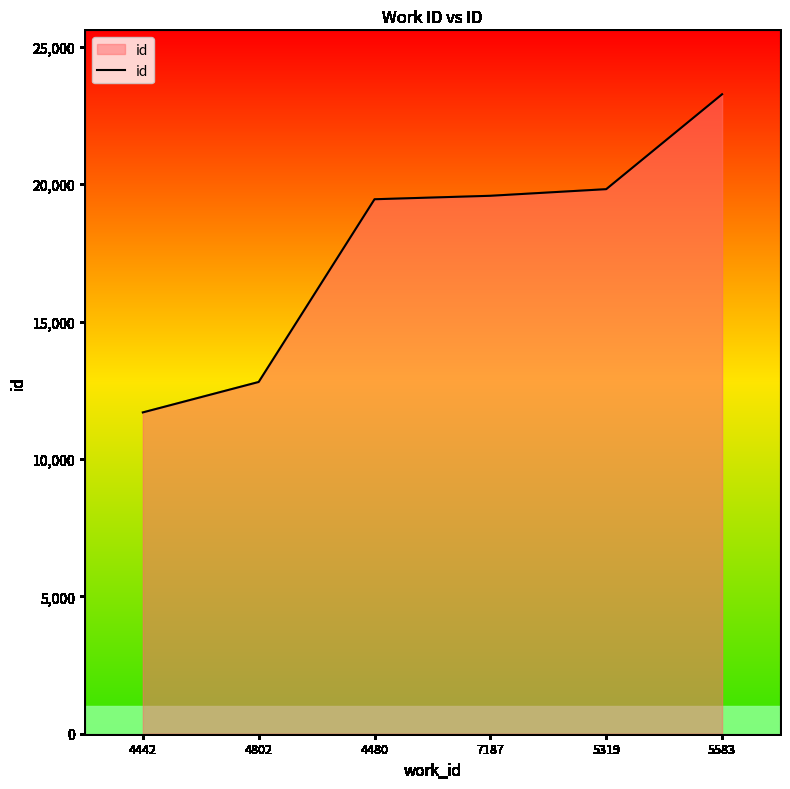

Is it true that the value at 4442 is 11696?

True